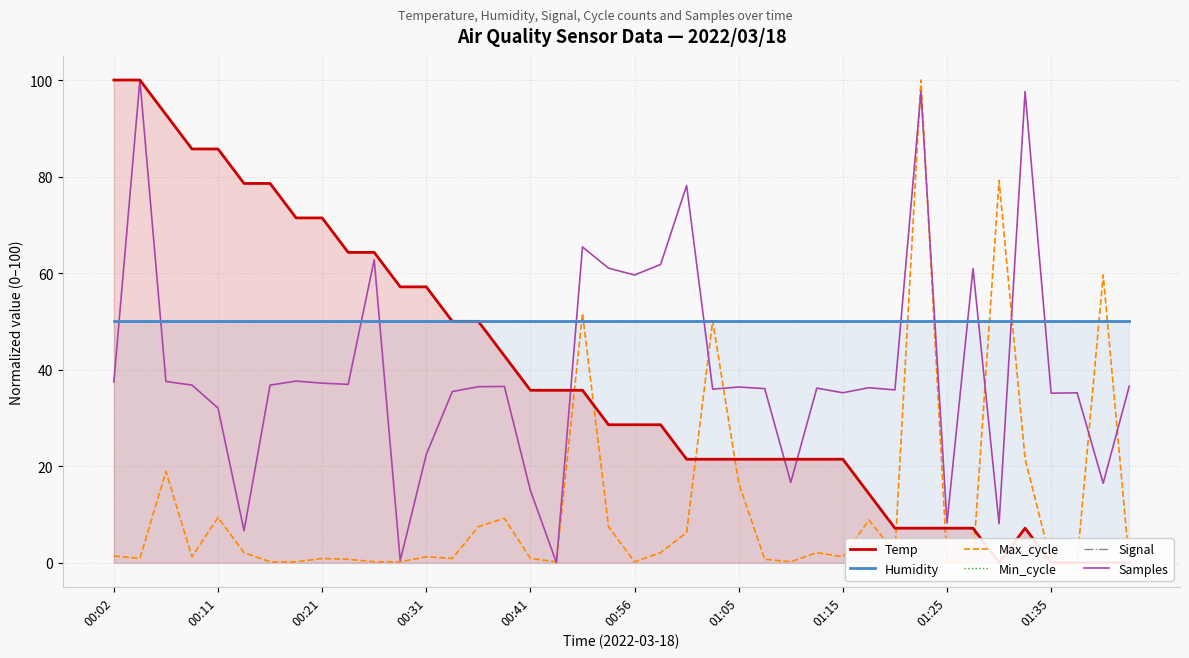

True or false: Signal and Humidity cross at least once.

False